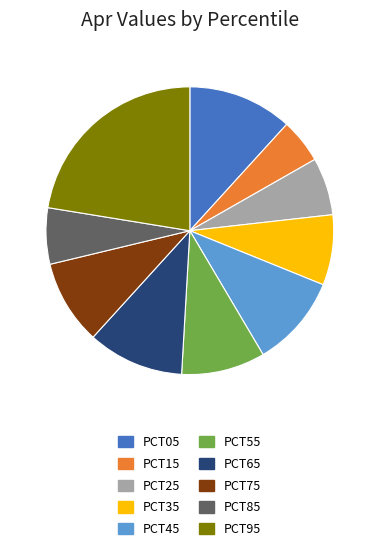

Does any single category account for the majority?

No